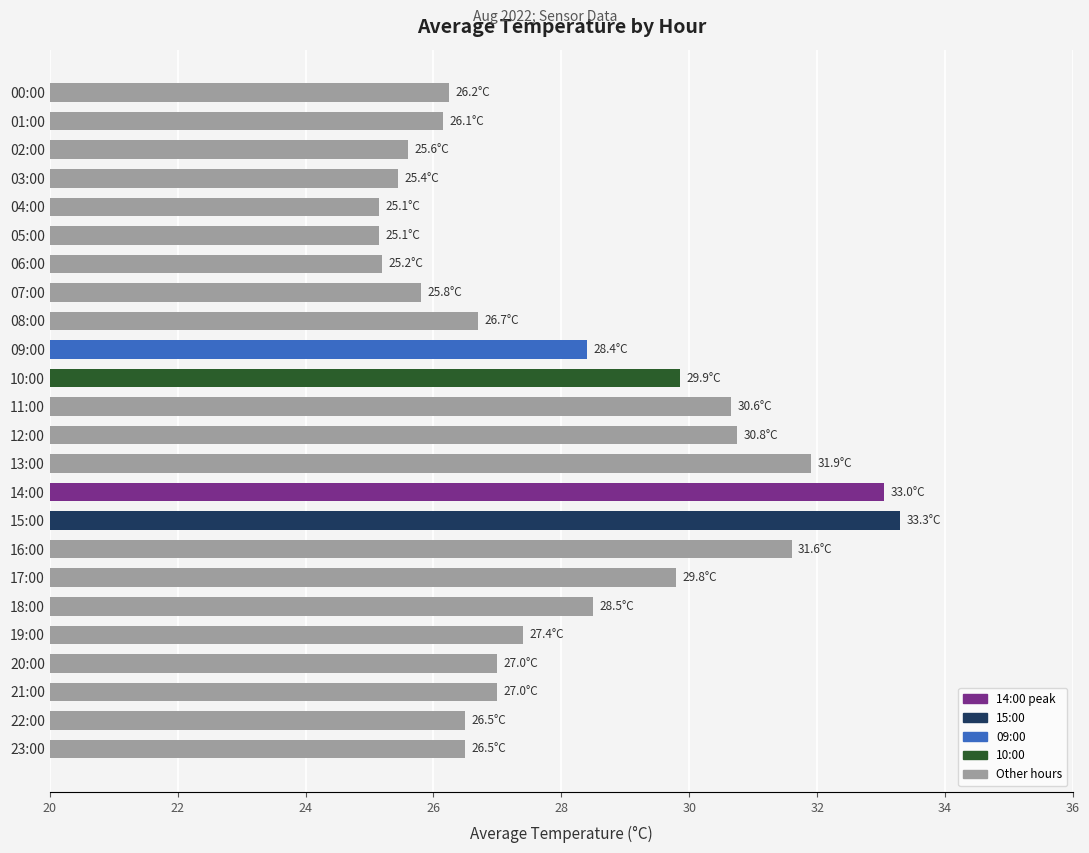

What is the label of the 9th bar from the bottom?

15:00